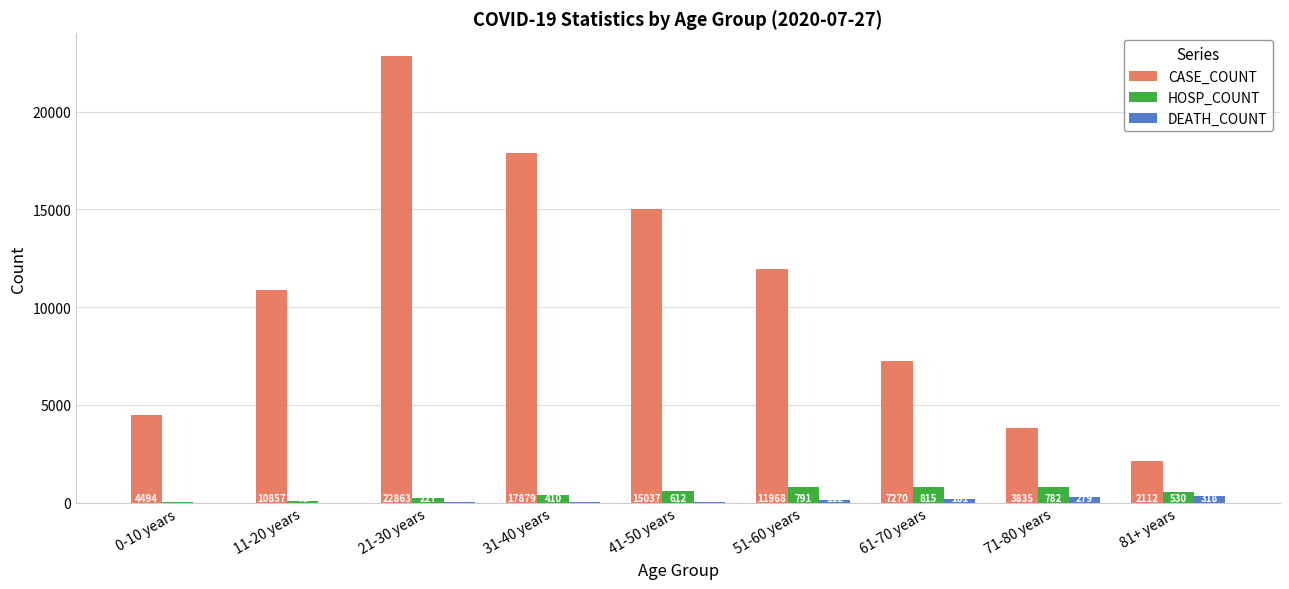

At which category is the sum across all series the highest?

21-30 years